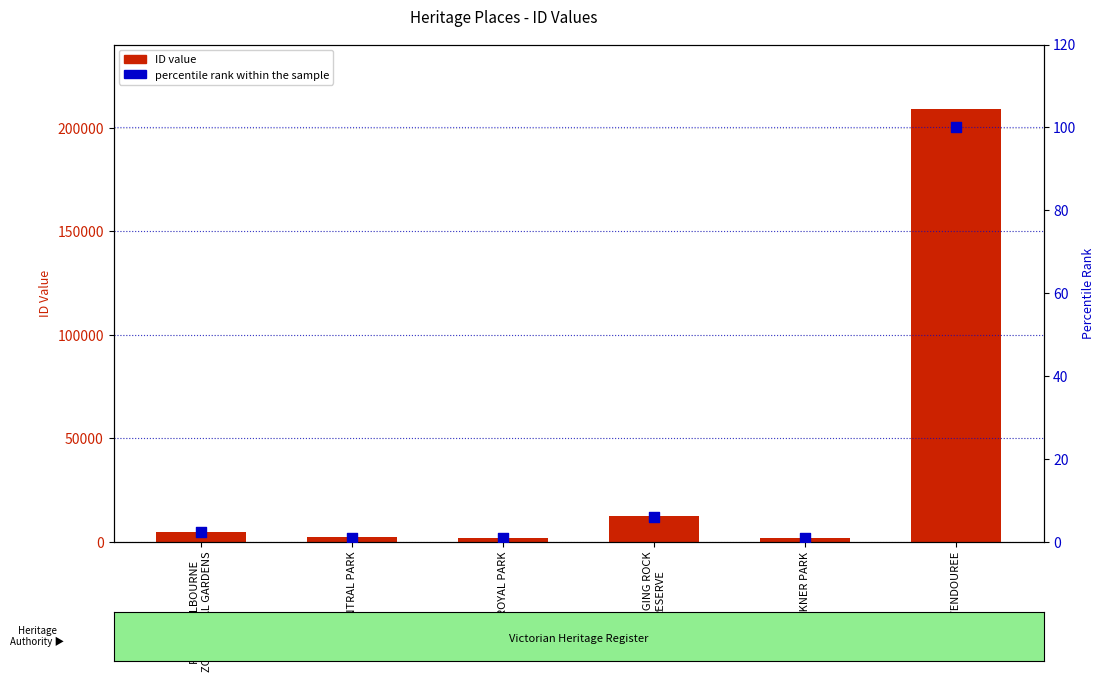

Is the value of ID at FAWKNER PARK greater than the value of percentile rank within the sample at ROYAL PARK?

Yes